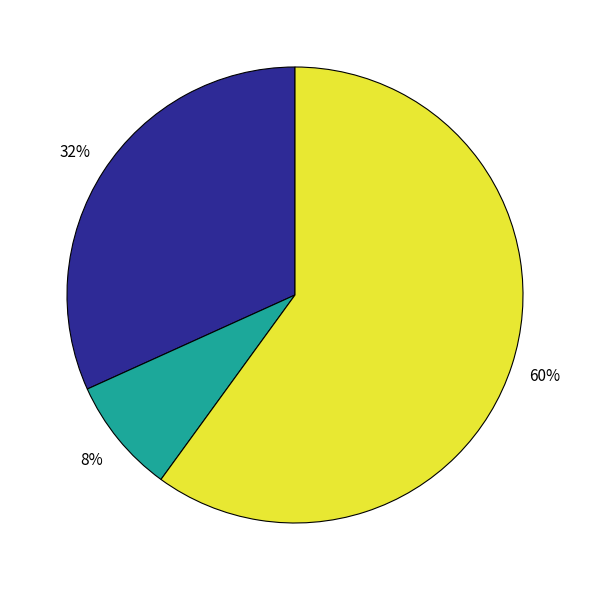

To the nearest percent, what is the average slice percentage?

33%